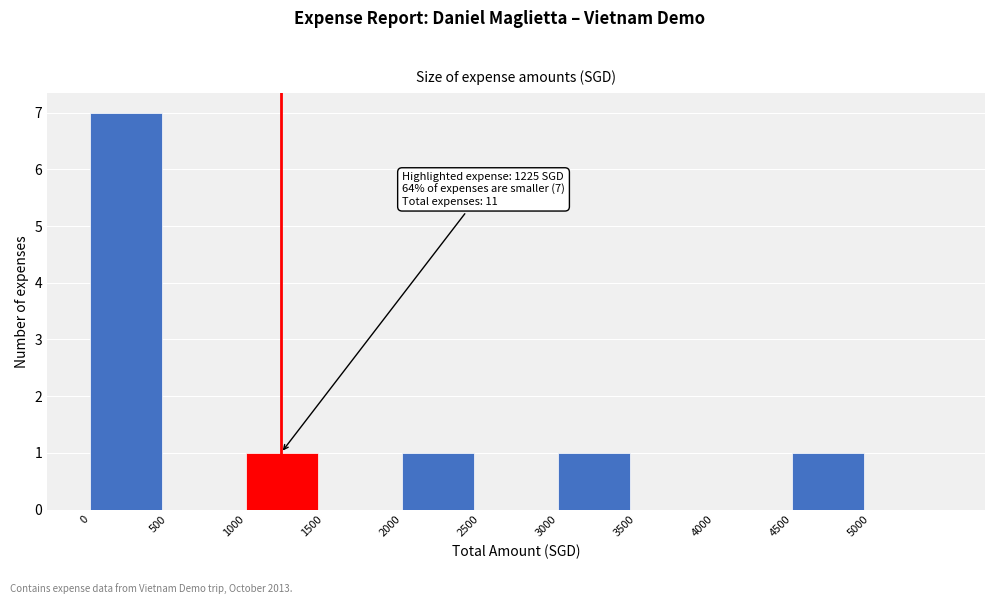

Over which range of the x-axis is the bar tallest?

0 to 500